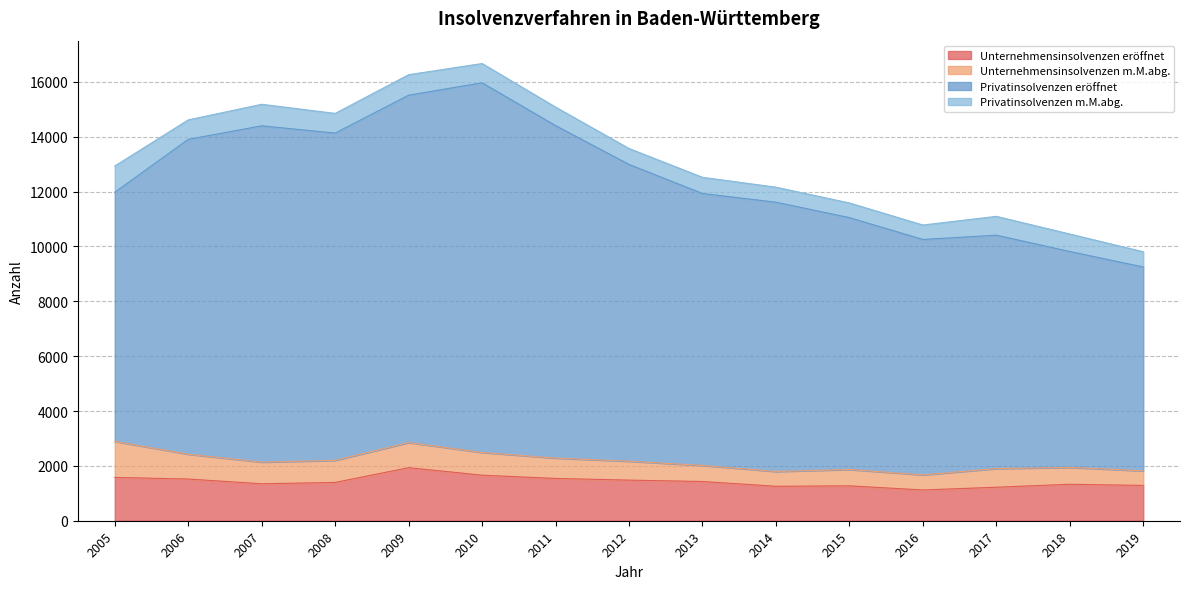

What are all the series names shown in the legend?

Unternehmensinsolvenzen eröffnet, Unternehmensinsolvenzen m.M.abg., Privatinsolvenzen eröffnet, Privatinsolvenzen m.M.abg.